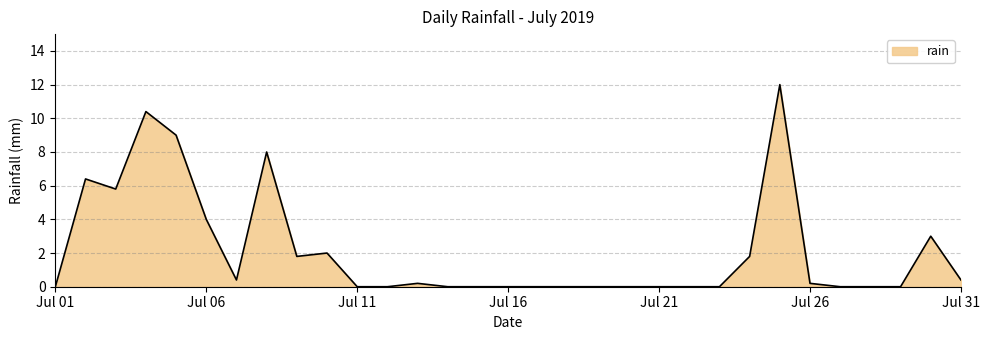

Reading left to right, extract all data points from this chart.

0.0	6.4	5.8	10.4	9.0	4.0	0.4	8.0	1.8	2.0	0.0	0.0	0.2	0.0	0.0	0.0	0.0	0.0	0.0	0.0	0.0	0.0	0.0	1.8	12.0	0.2	0.0	0.0	0.0	3.0	0.4